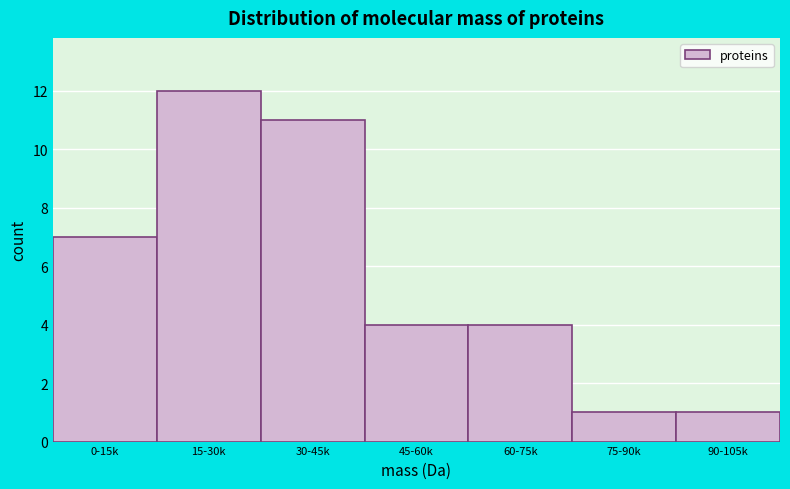

Reading left to right, what are all the values shown in this chart?

0-15k=7	15-30k=12	30-45k=11	45-60k=4	60-75k=4	75-90k=1	90-105k=1